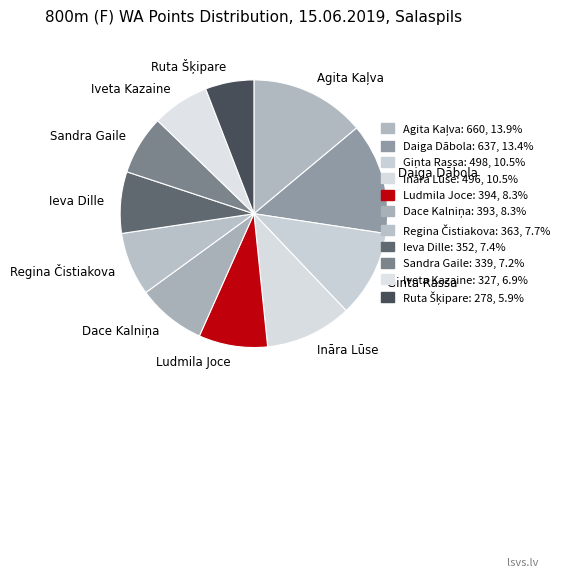

Is there any slice that represents more than half of the pie?

No